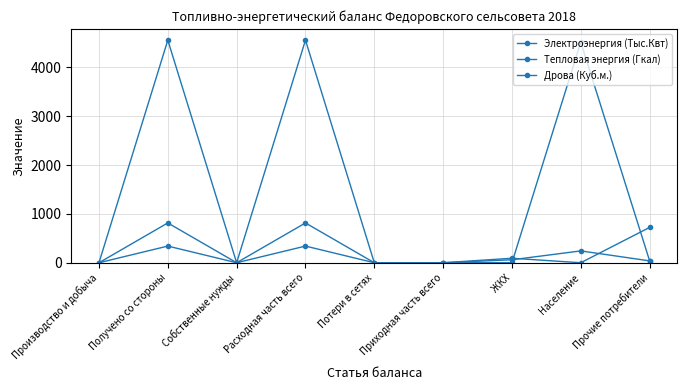

How many times do Тепловая энергия (Гкал) and Дрова (Куб.м.) cross each other?

2